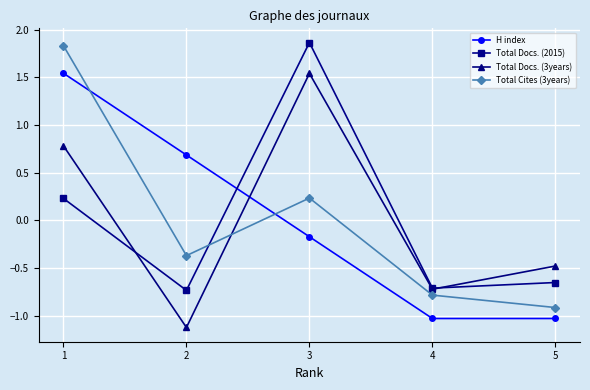

How many positive values does the Total Docs. (2015) series have?

2